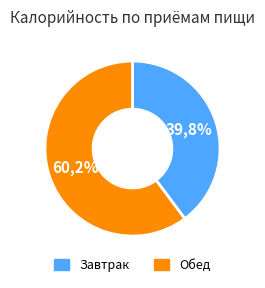

To the nearest percent, what portion does Обед represent?

60%